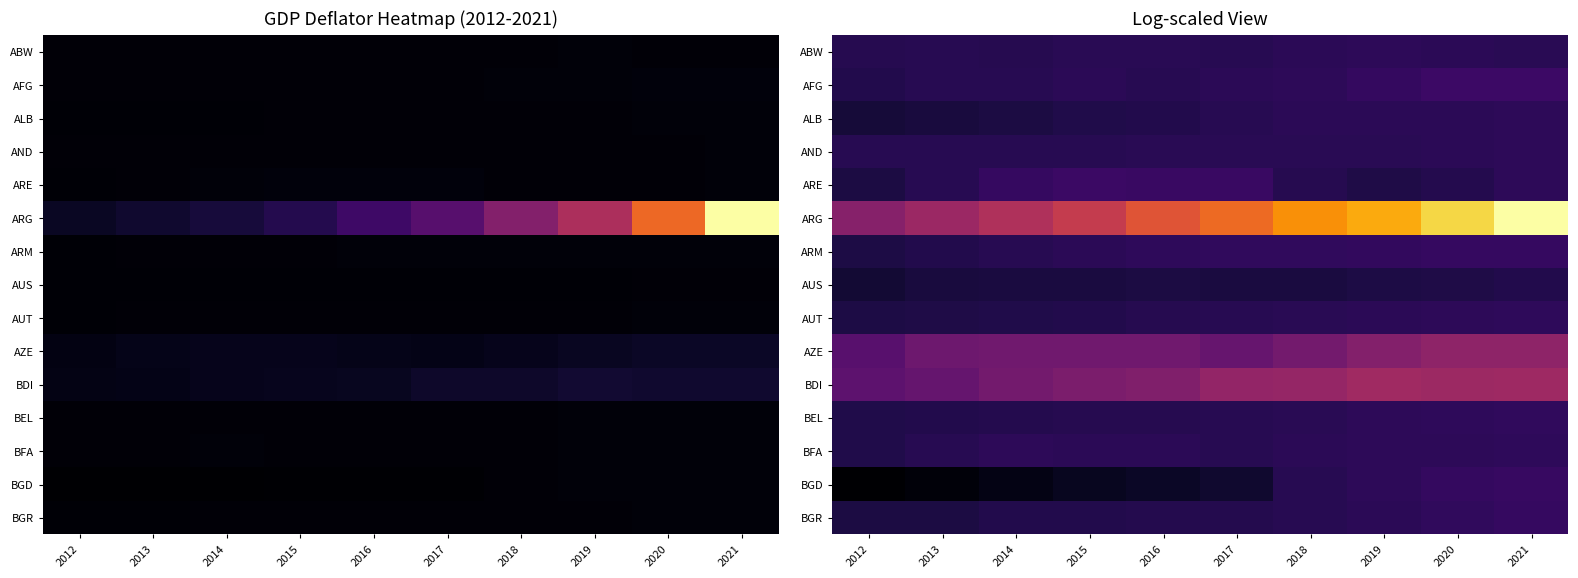

How many categories are shown in the chart?

10